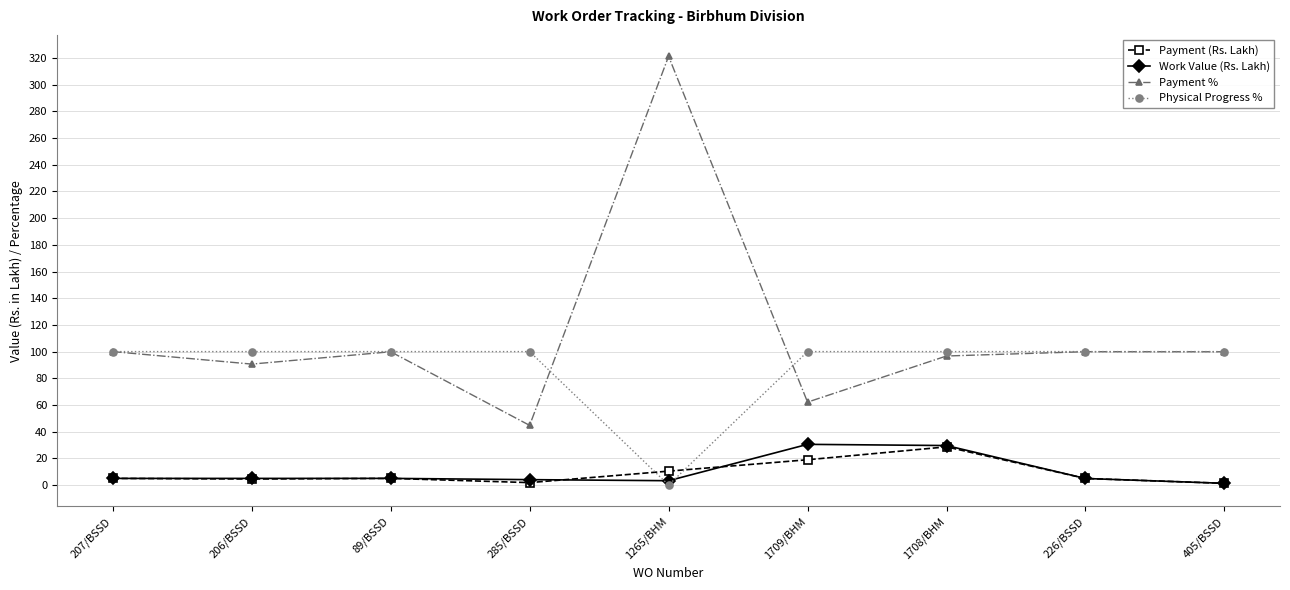

What is the highest value of the Work Value (Rs. Lakh) series?

30.5